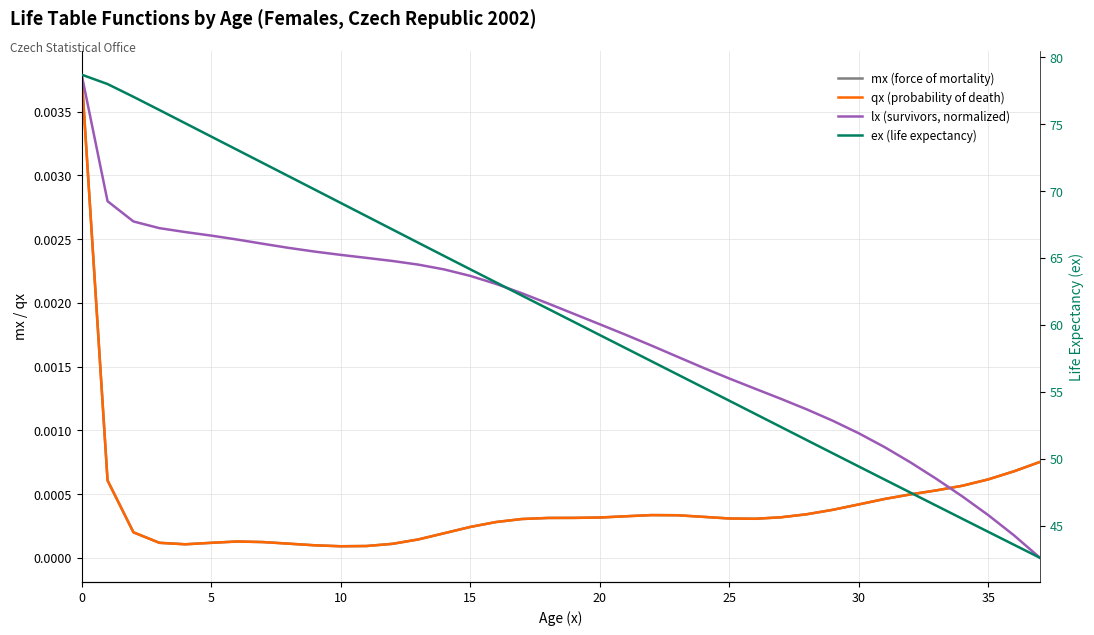

True or false: mx (force of mortality) has a value of 0.0 at 24.

True